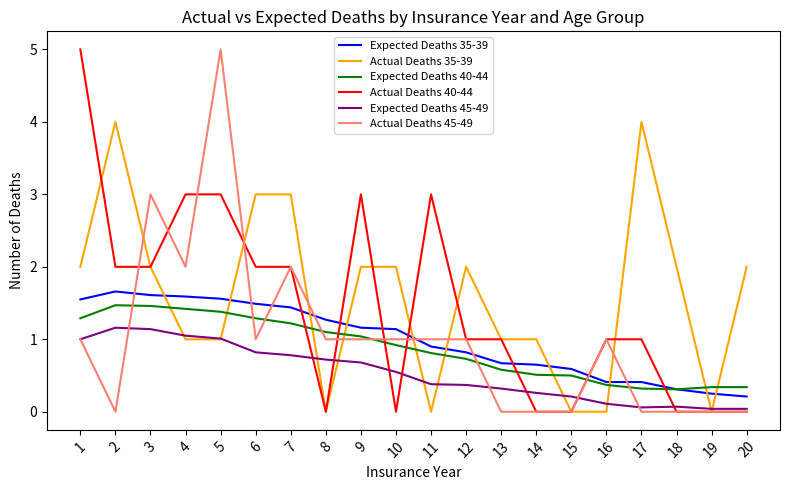

What is the maximum value for Actual Deaths 45-49?

5.0